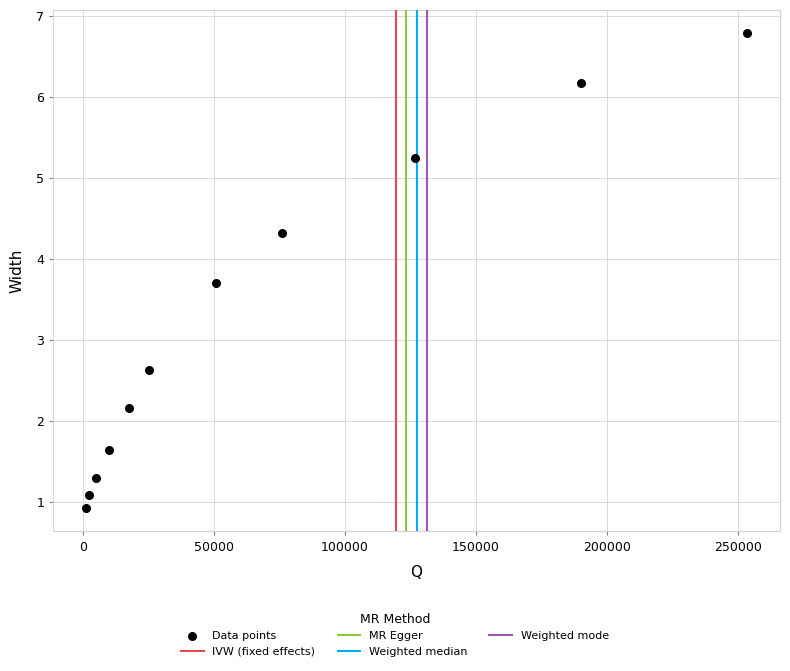

What Y value in the scatter plot is closest to 3?

2.6